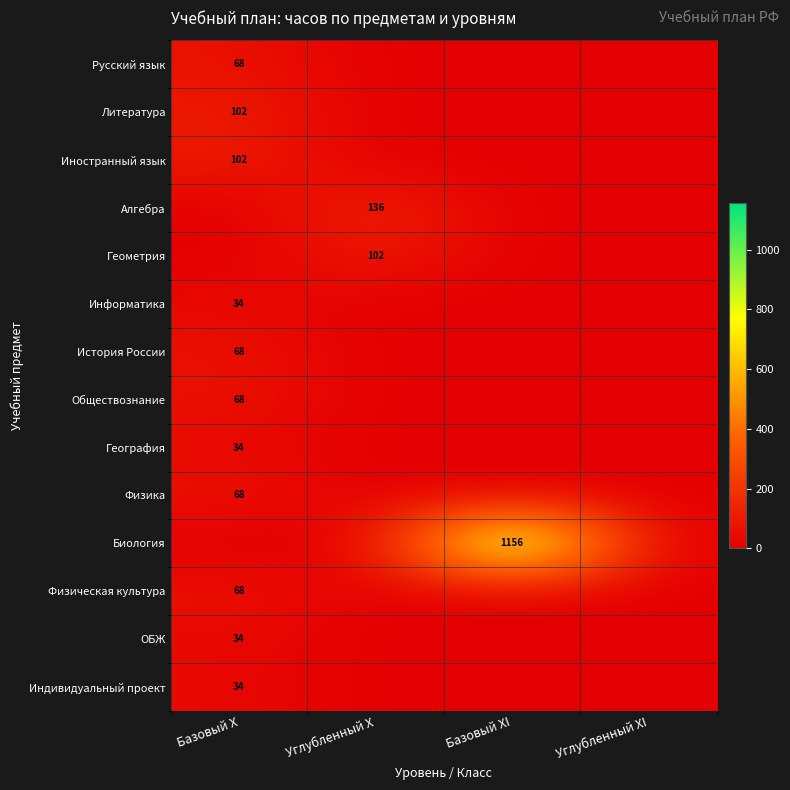

Between Углубленный XI and Базовый X, which is larger?

Базовый X